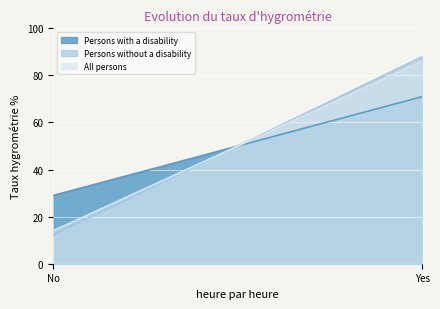

Rank the series at No from lowest to highest value.

Persons without a disability, All persons, Persons with a disability